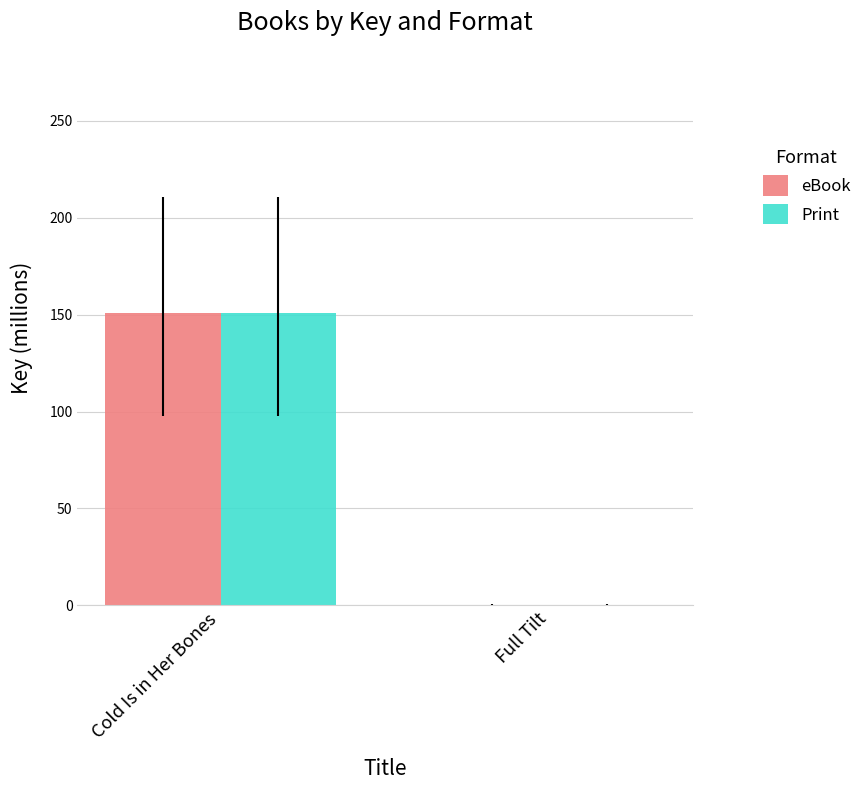

At which category is the sum across all series the highest?

Cold Is in Her Bones